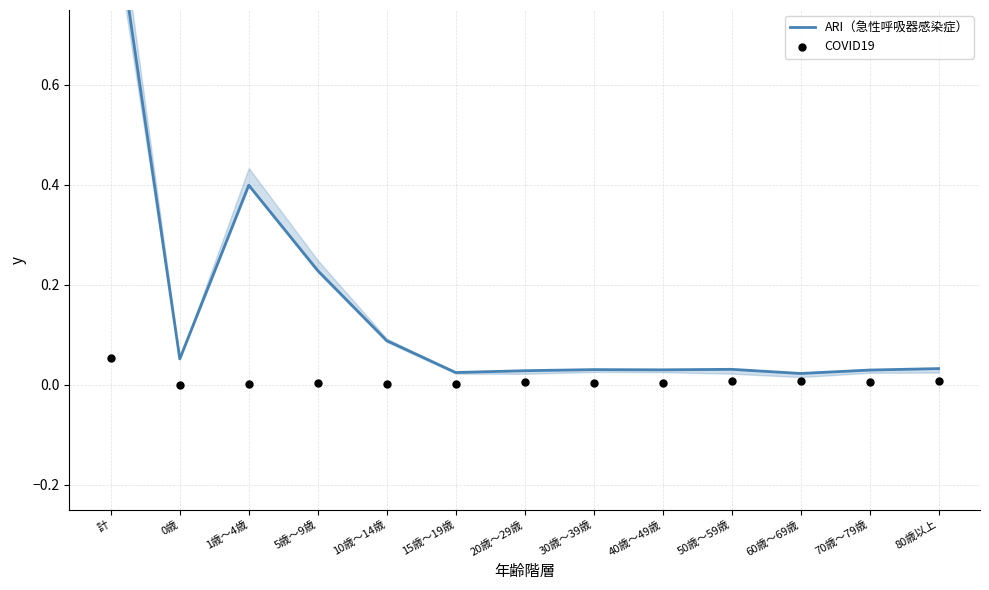

At how many categories does at least one series exceed 0?

13